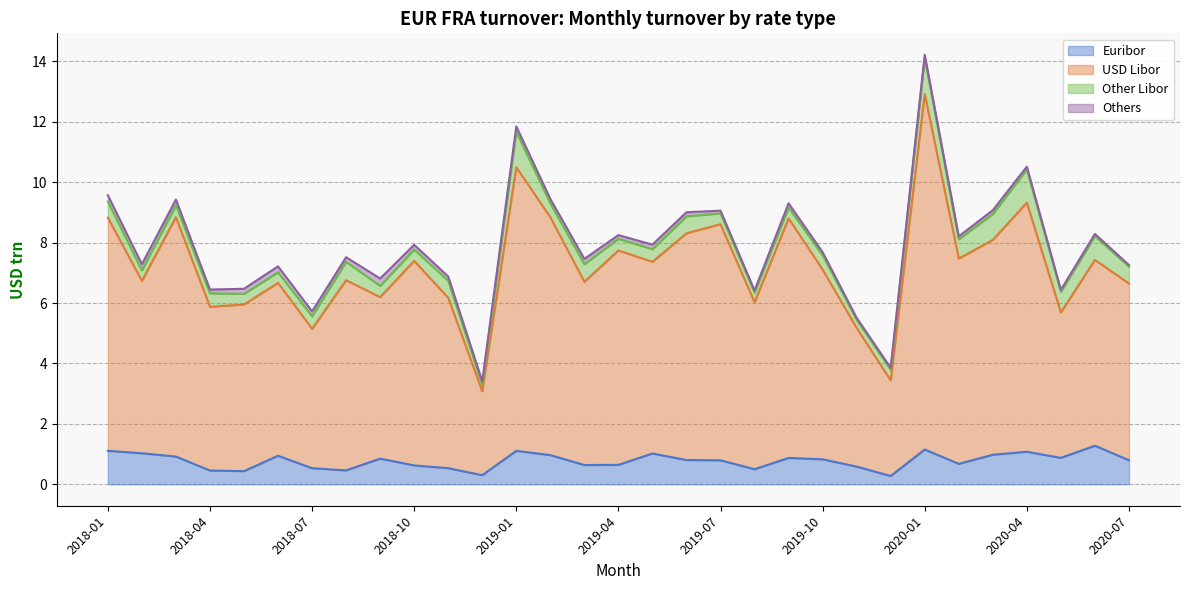

The USD Libor series shows 9.0 at 2019-08. True or false?

False